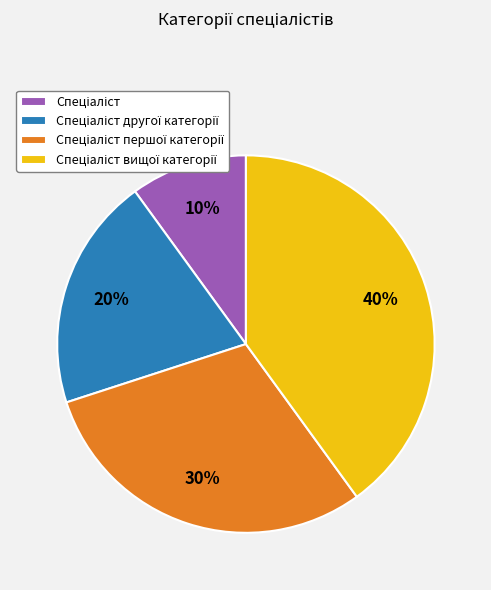

To the nearest percent, what is the average slice percentage?

25%